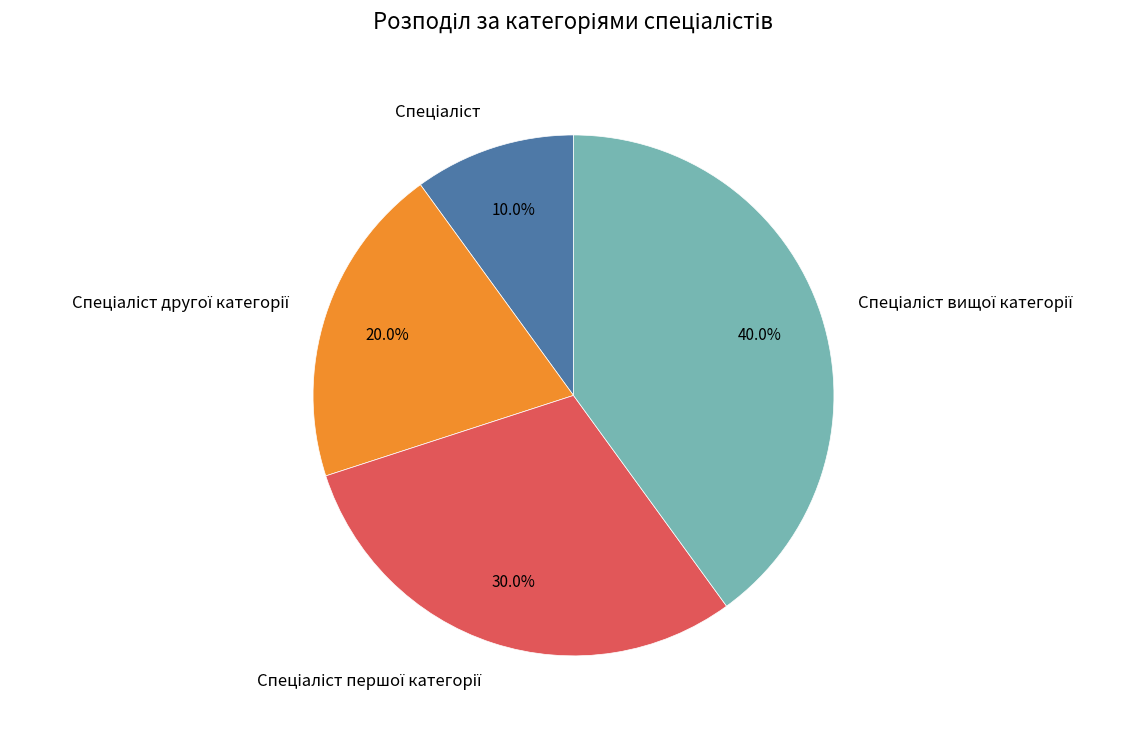

Is there any slice that represents more than half of the pie?

No